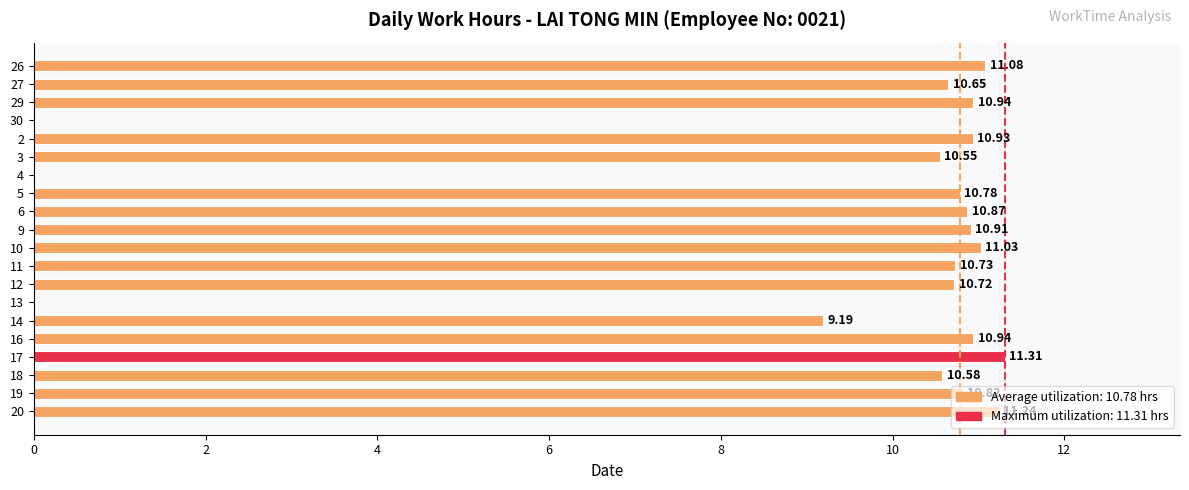

Are the bars grouped side by side (vs. stacked)?

No